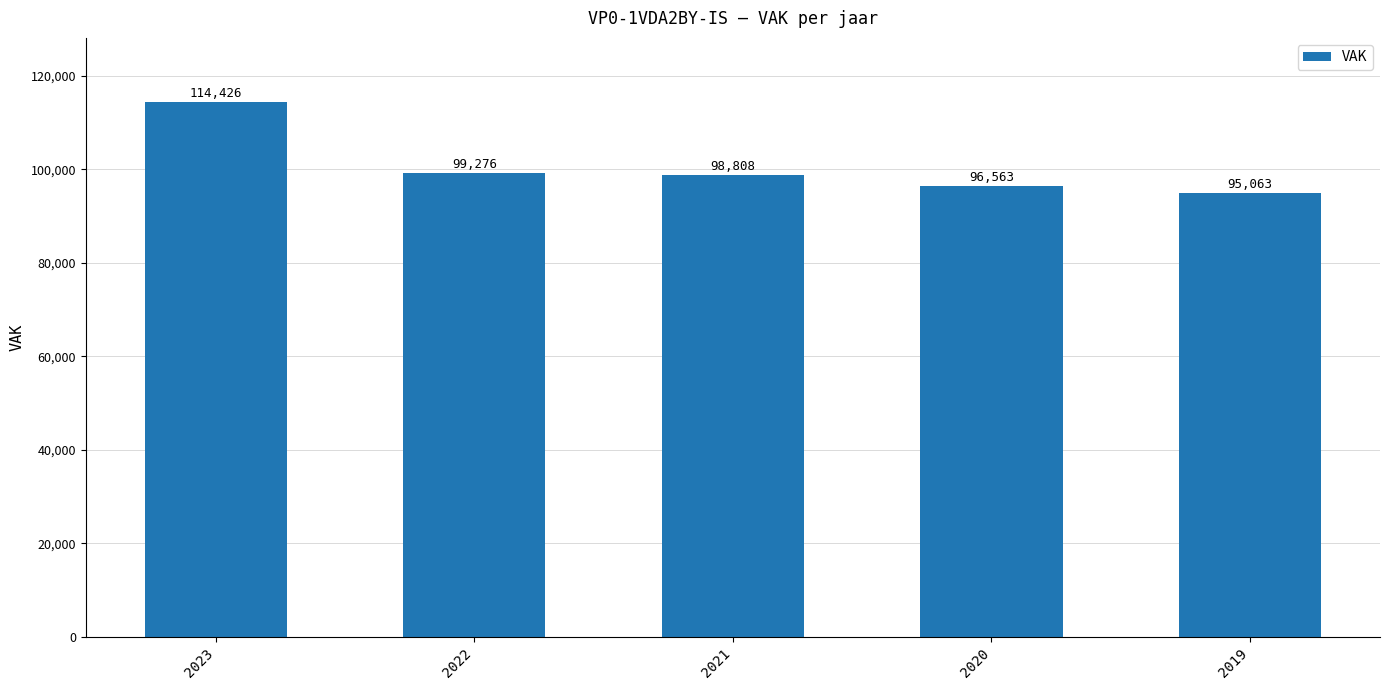

Reading left to right, list all the values displayed in this chart.

2023=114426	2022=99276	2021=98808	2020=96563	2019=95063